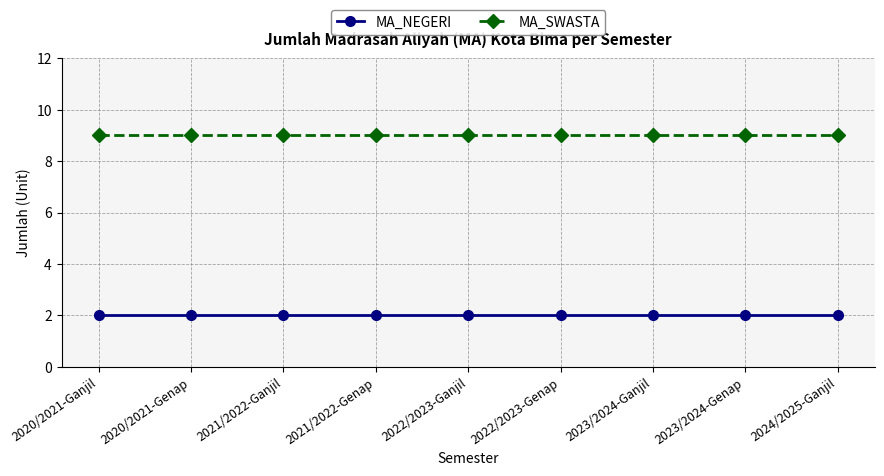

True or false: MA_NEGERI has a value of 3 at 2023/2024-Ganjil.

False